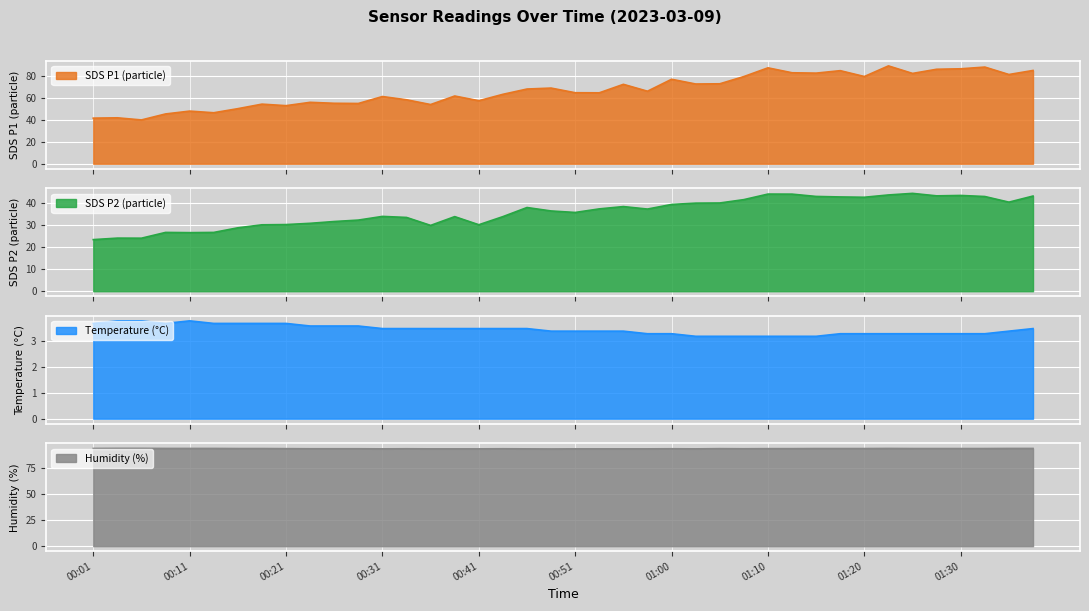

True or false: Humidity and Temp intersect in this chart.

False